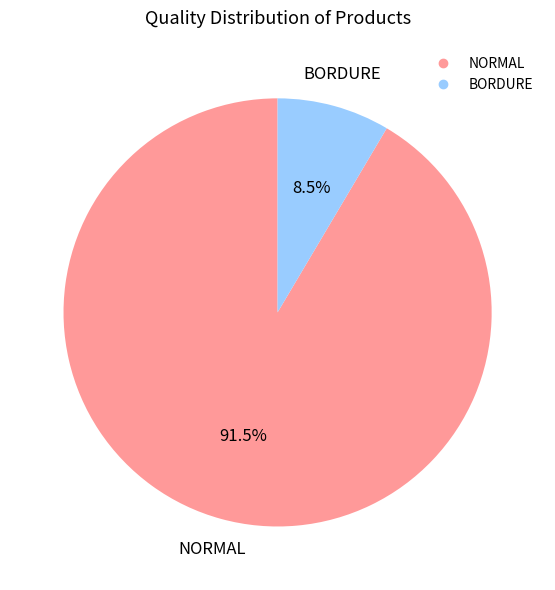

Rank the categories by value from lowest to highest.

BORDURE, NORMAL